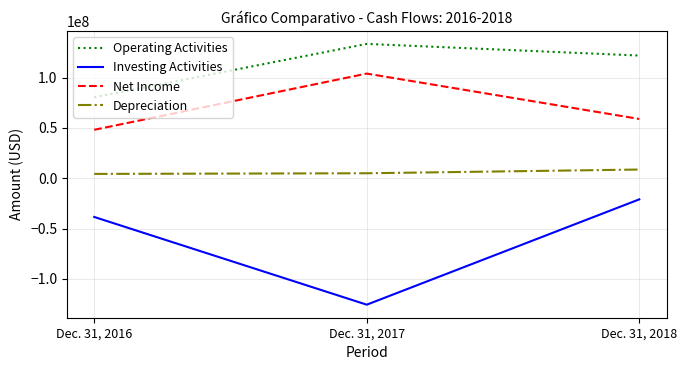

The value of Net Income at Dec. 31, 2018 is 38623189. True or false?

False